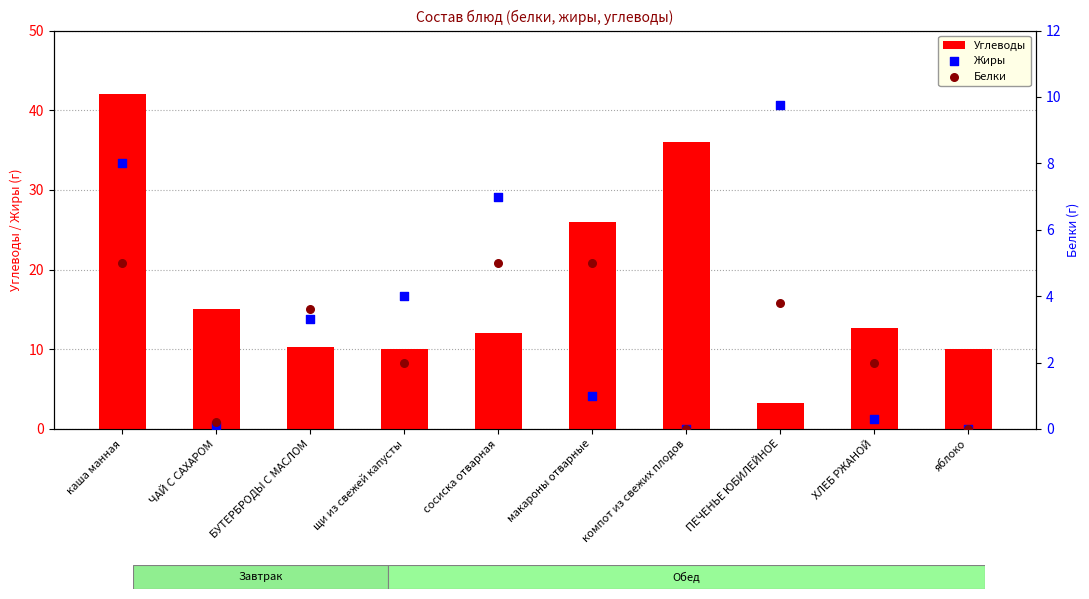

Which series has the largest total across all categories?

Углеводы